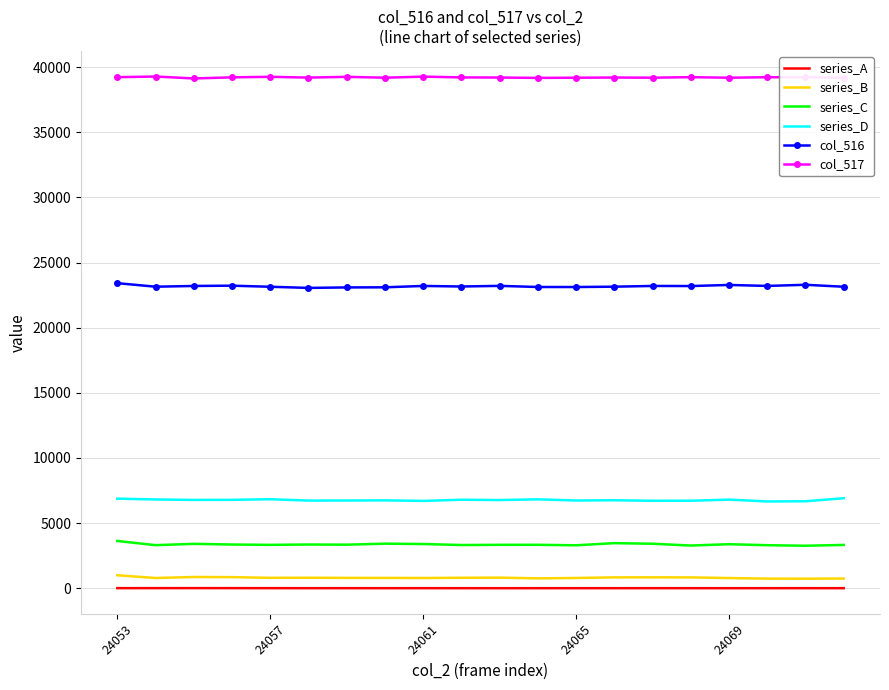

What is the greatest value displayed?

39283